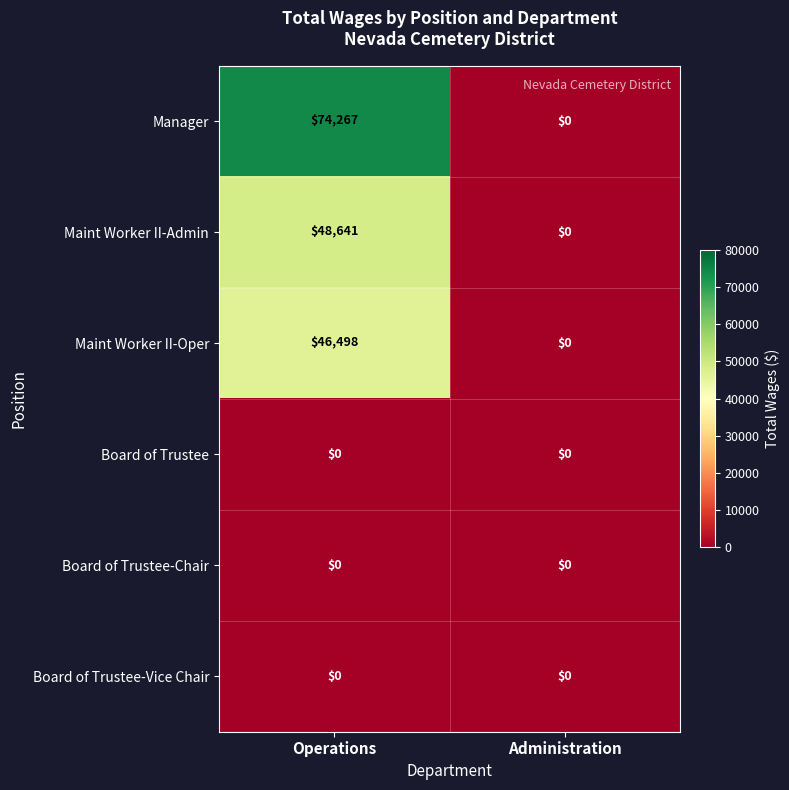

Is it true that Manager equals -45558 at Administration?

False